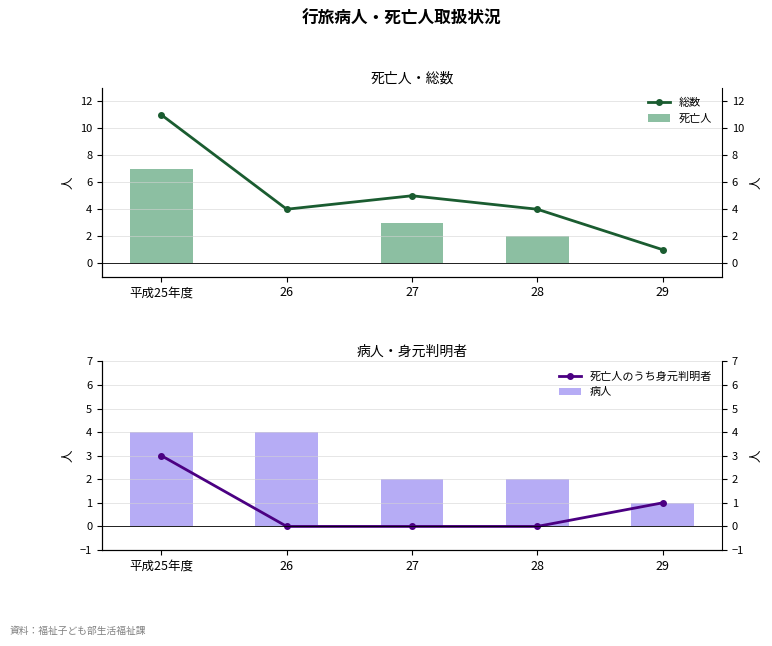

What is the label of the 2nd bar from the right?

28